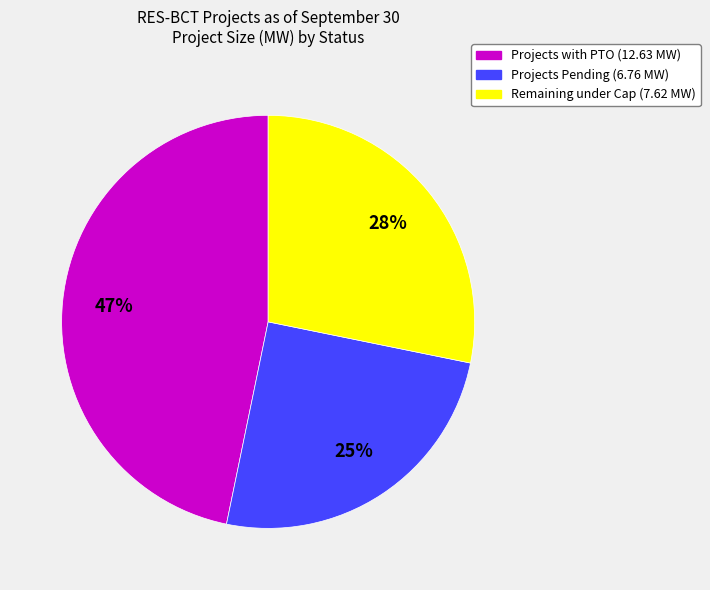

Which has a higher value, Projects Pending (6.76 MW) or Remaining under Cap (7.62 MW)?

Remaining under Cap (7.62 MW)